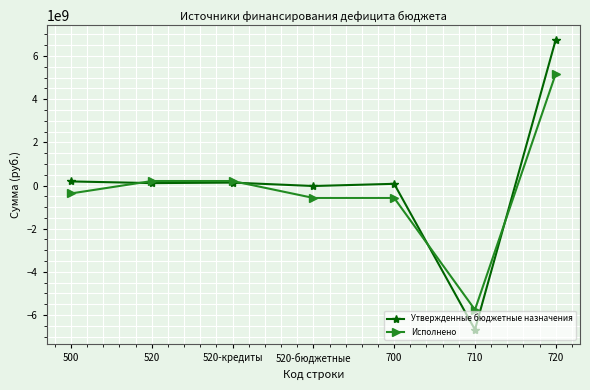

What is the value of the Исполнено point at the 6th from the left?

-5753711789.9